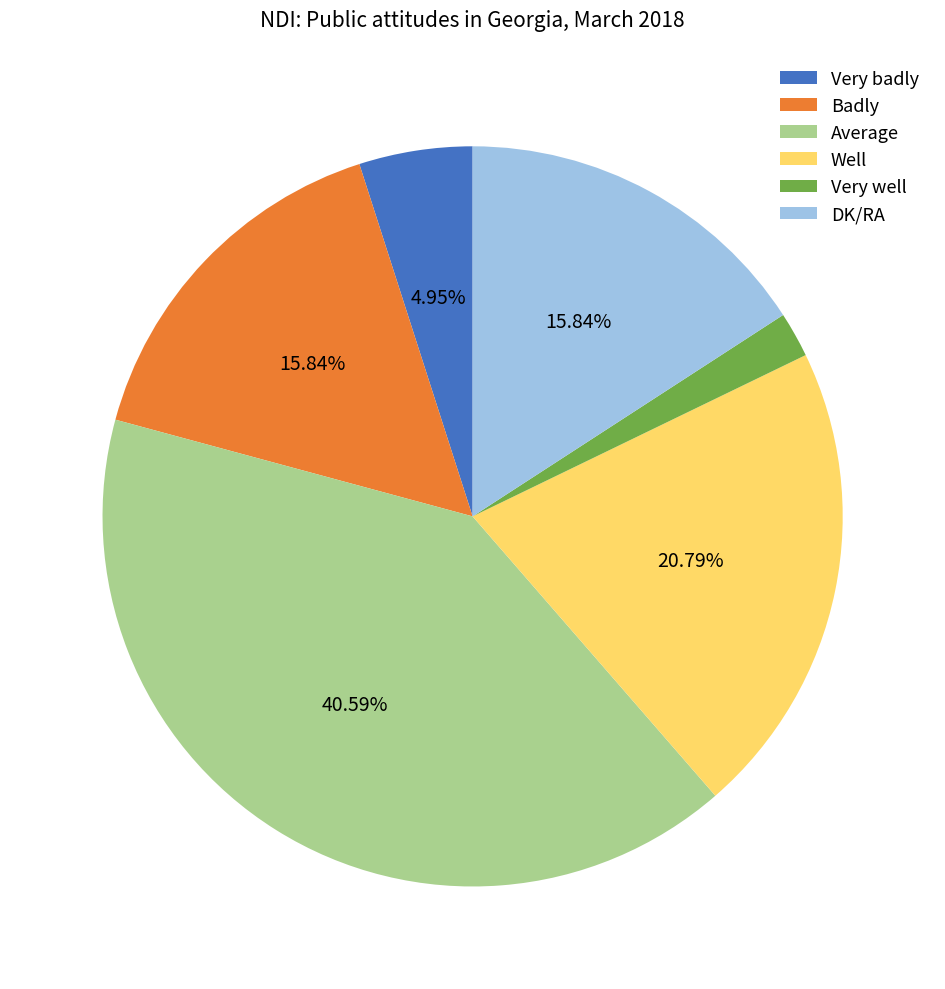

Count the number of slices in the pie.

6